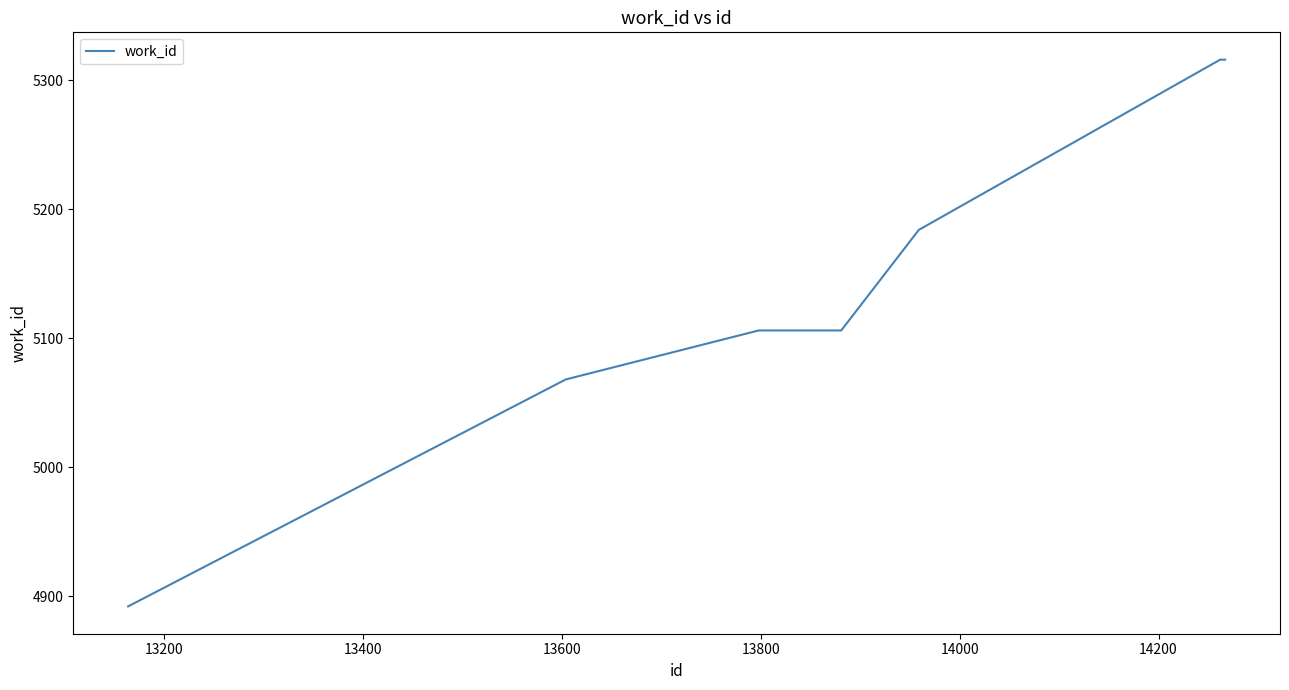

What is the difference between the maximum and minimum values?

424